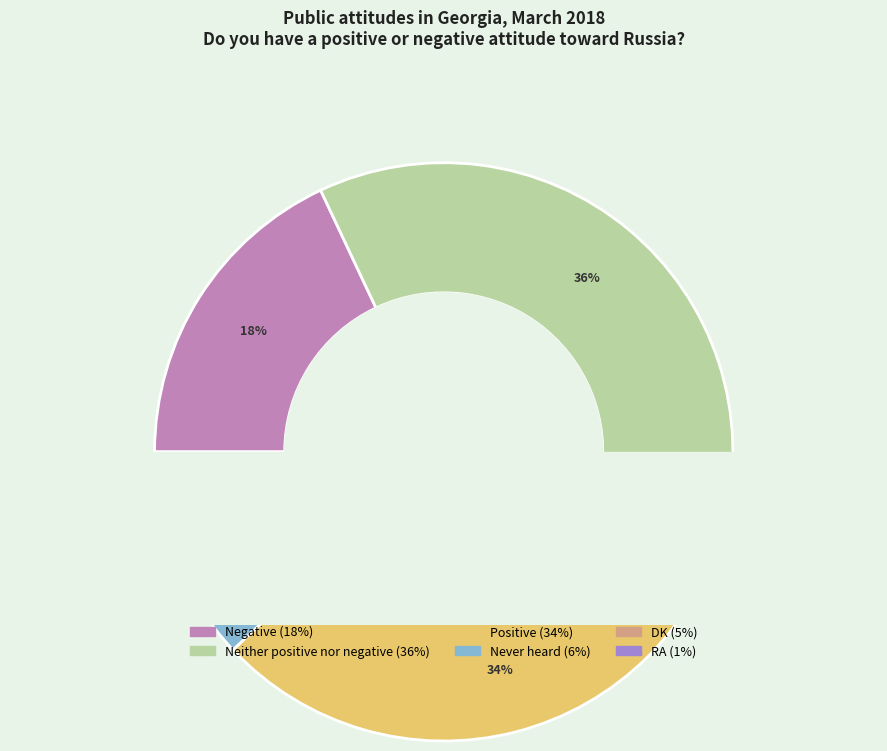

Rank the categories by value from highest to lowest.

Neither positive nor negative, Positive, Negative, Never heard, DK, RA